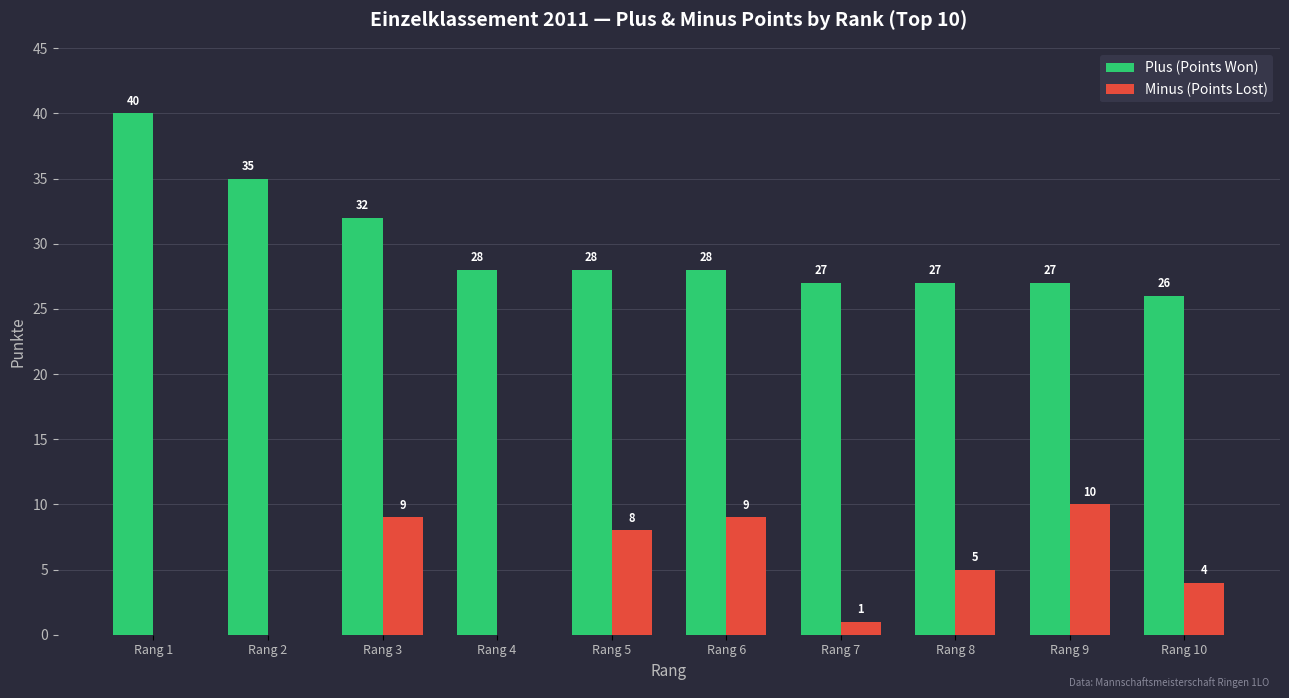

Reading right to left, transcribe all the data shown in this chart.

Plus (Points Won): Rang 10=26	Rang 9=27	Rang 8=27	Rang 7=27	Rang 6=28	Rang 5=28	Rang 4=28	Rang 3=32	Rang 2=35	Rang 1=40
Minus (Points Lost): Rang 10=4	Rang 9=10	Rang 8=5	Rang 7=1	Rang 6=9	Rang 5=8	Rang 4=0	Rang 3=9	Rang 2=0	Rang 1=0